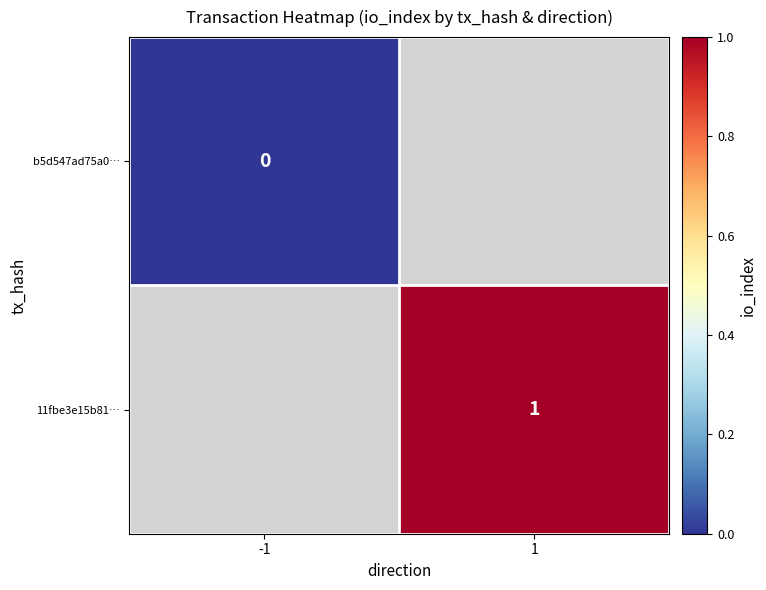

The value of 11fbe3e15b81… at 1 is 1. True or false?

True